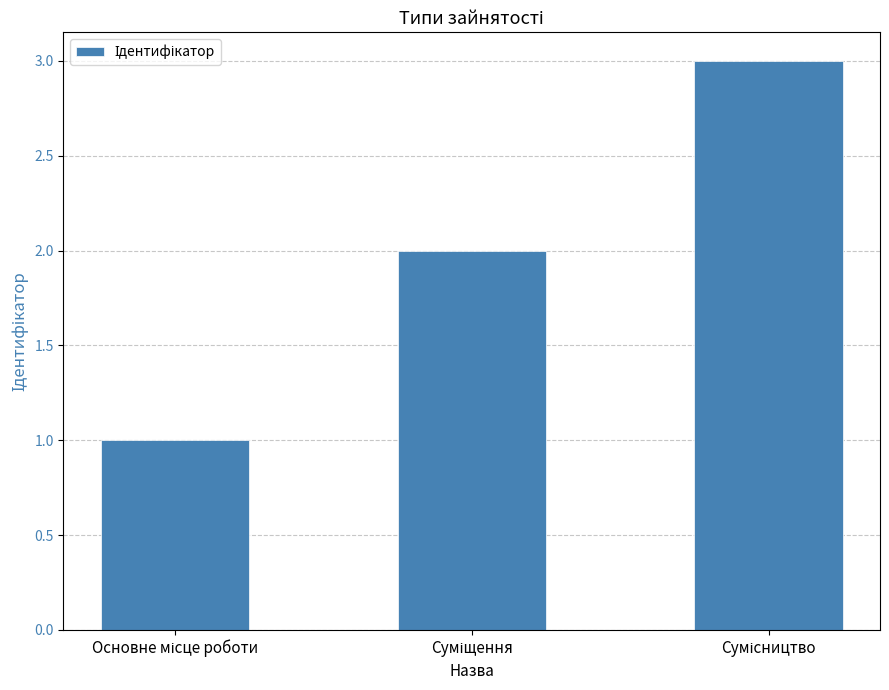

What is the maximum value shown in the chart?

3